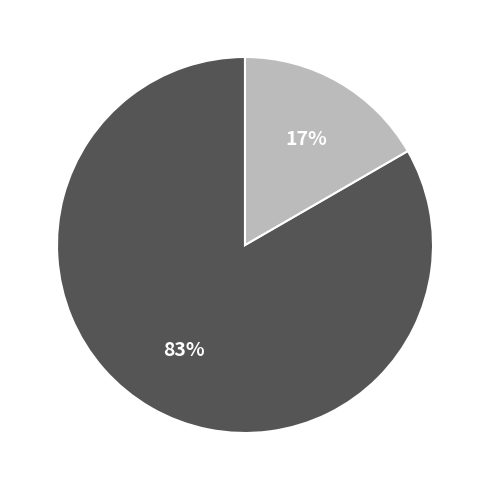

To the nearest percent, what is the average slice percentage?

50%